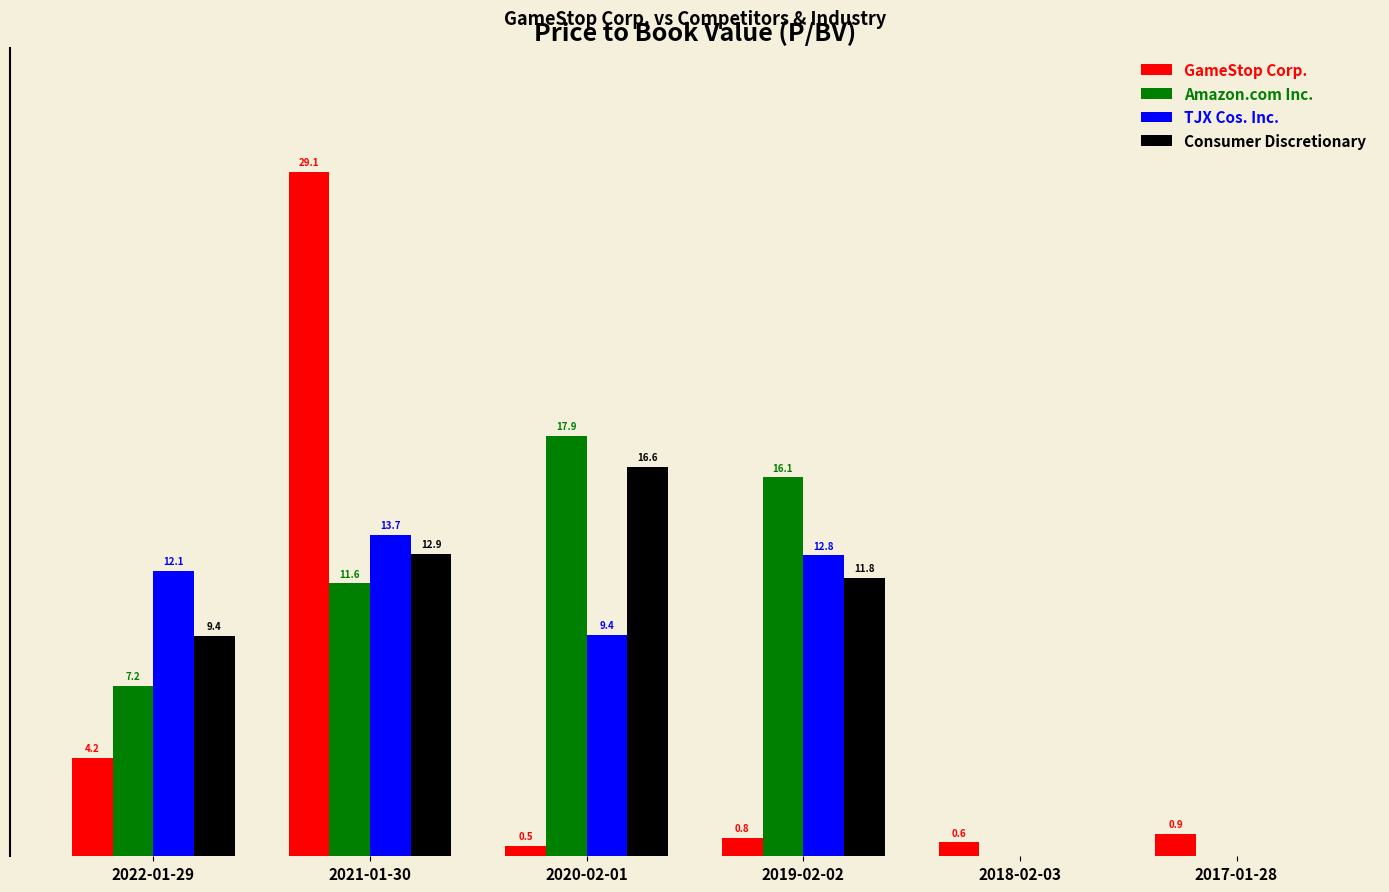

At which category does the chart reach its peak across all series?

2021-01-30